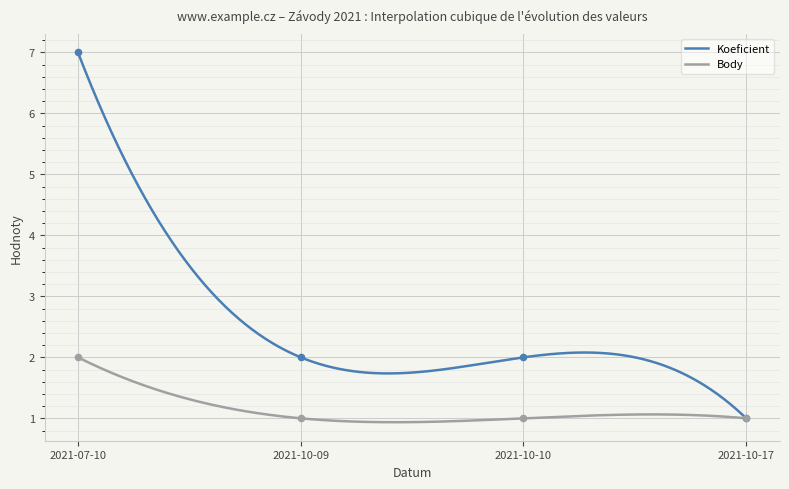

Is the value of Body at 2021-10-10 greater than the value of Koeficient at 2021-07-10?

No